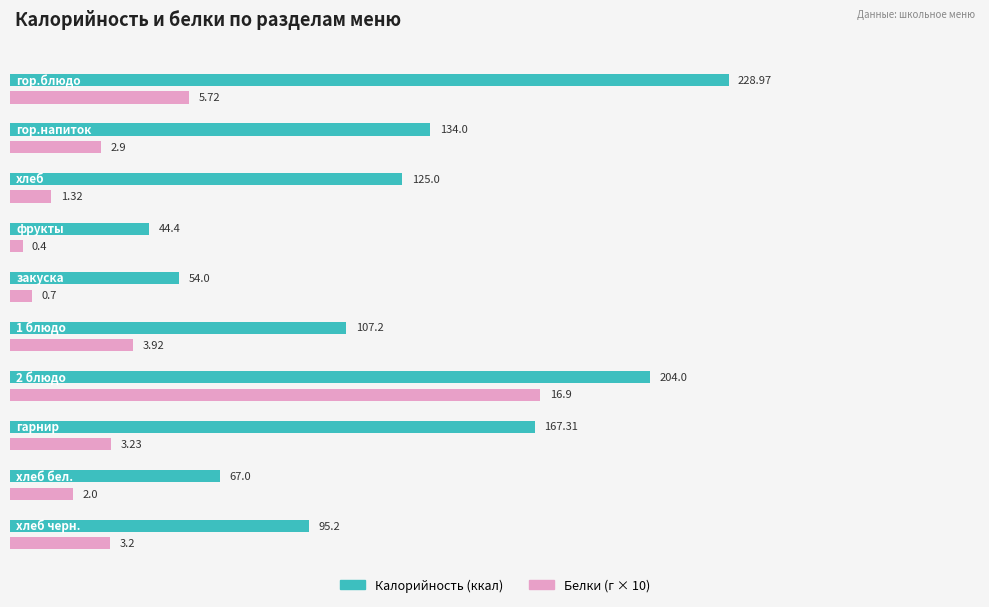

What is the difference between the second highest and second lowest values in the Калорийность series?

150.0